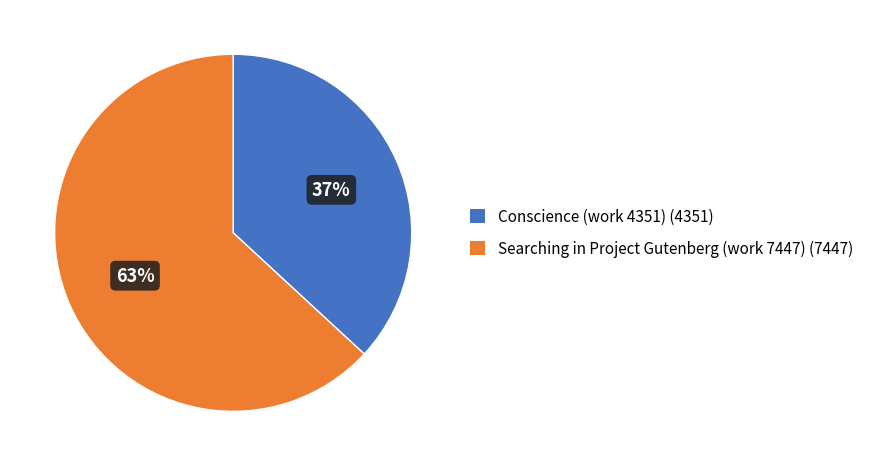

How many slices are in this pie chart?

2